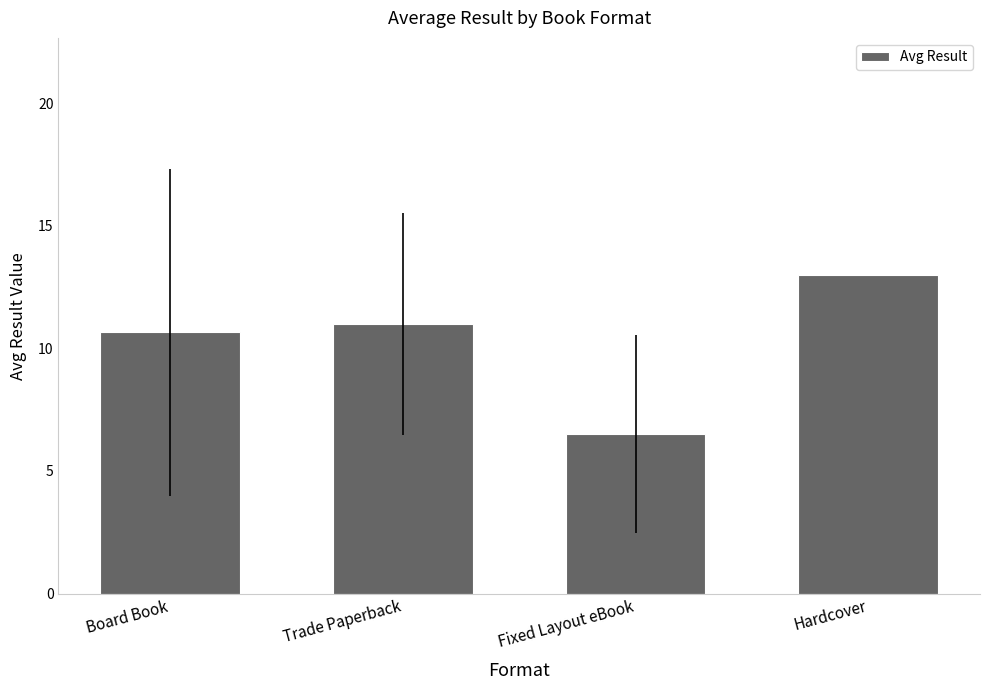

True or false: the data shows 13.0 at Hardcover.

True